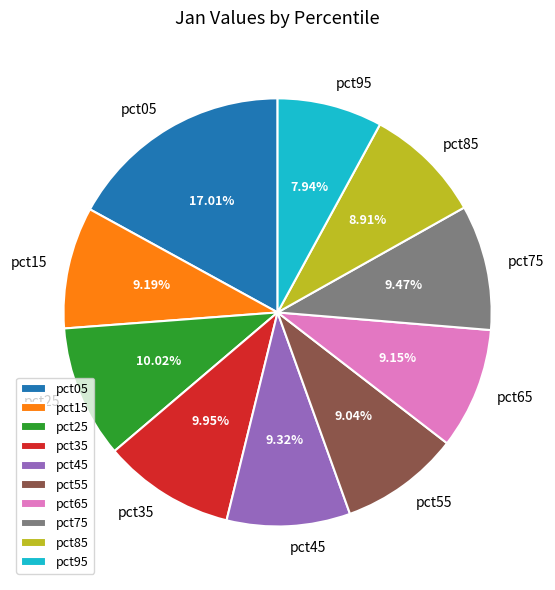

Is it true that pct55 is 9% of the pie?

True